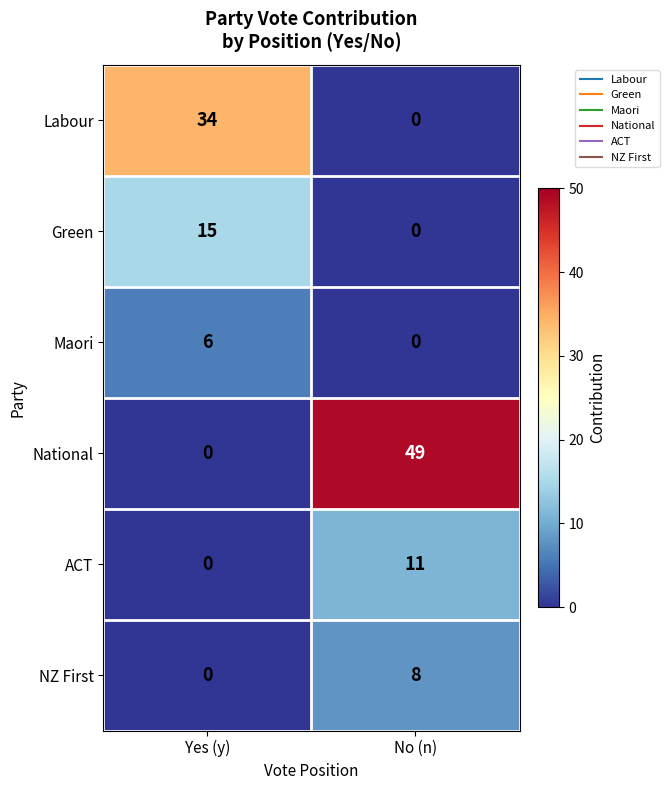

What is the spread (max minus min) of values at Yes (y)?

34